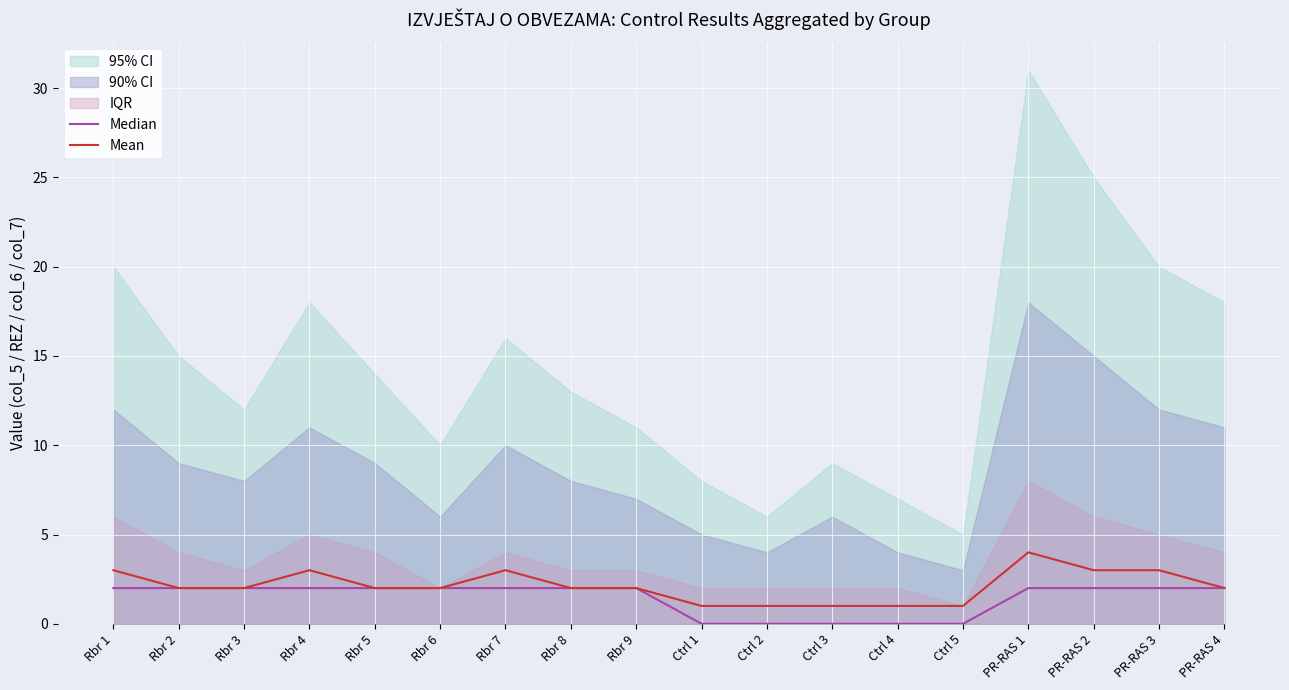

Reading right to left, list all the values displayed in this chart.

Median: PR-RAS 4=2	PR-RAS 3=2	PR-RAS 2=2	PR-RAS 1=2	Ctrl 5=0	Ctrl 4=0	Ctrl 3=0	Ctrl 2=0	Ctrl 1=0	Rbr 9=2	Rbr 8=2	Rbr 7=2	Rbr 6=2	Rbr 5=2	Rbr 4=2	Rbr 3=2	Rbr 2=2	Rbr 1=2
Mean: PR-RAS 4=2	PR-RAS 3=3	PR-RAS 2=3	PR-RAS 1=4	Ctrl 5=1	Ctrl 4=1	Ctrl 3=1	Ctrl 2=1	Ctrl 1=1	Rbr 9=2	Rbr 8=2	Rbr 7=3	Rbr 6=2	Rbr 5=2	Rbr 4=3	Rbr 3=2	Rbr 2=2	Rbr 1=3